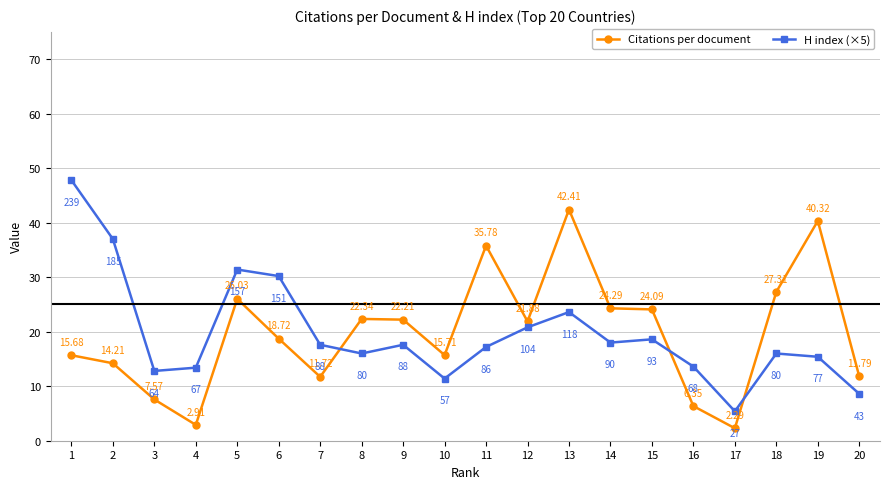

List the series in order of their peak value, lowest first.

Citations per document, H index (×5)